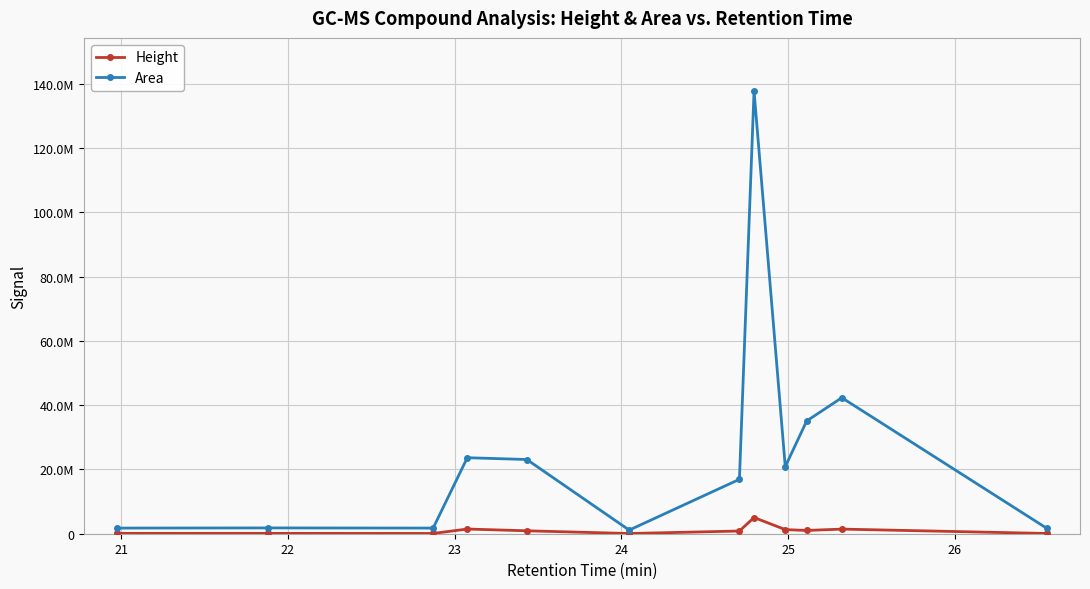

Rank the series by their average value, from highest to lowest.

Area, Height